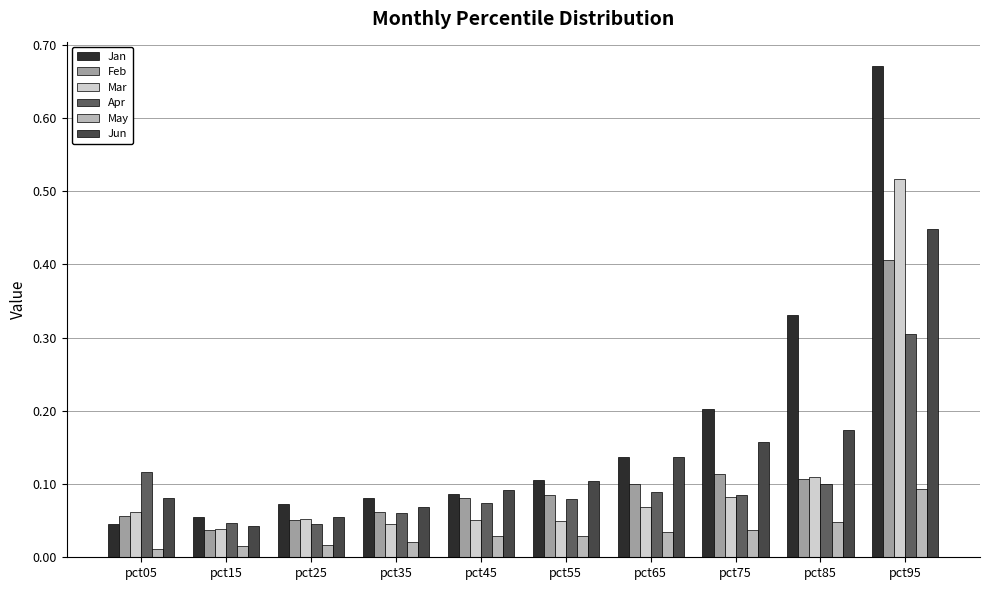

Between pct55 and pct85, which series saw the biggest shift?

Jan